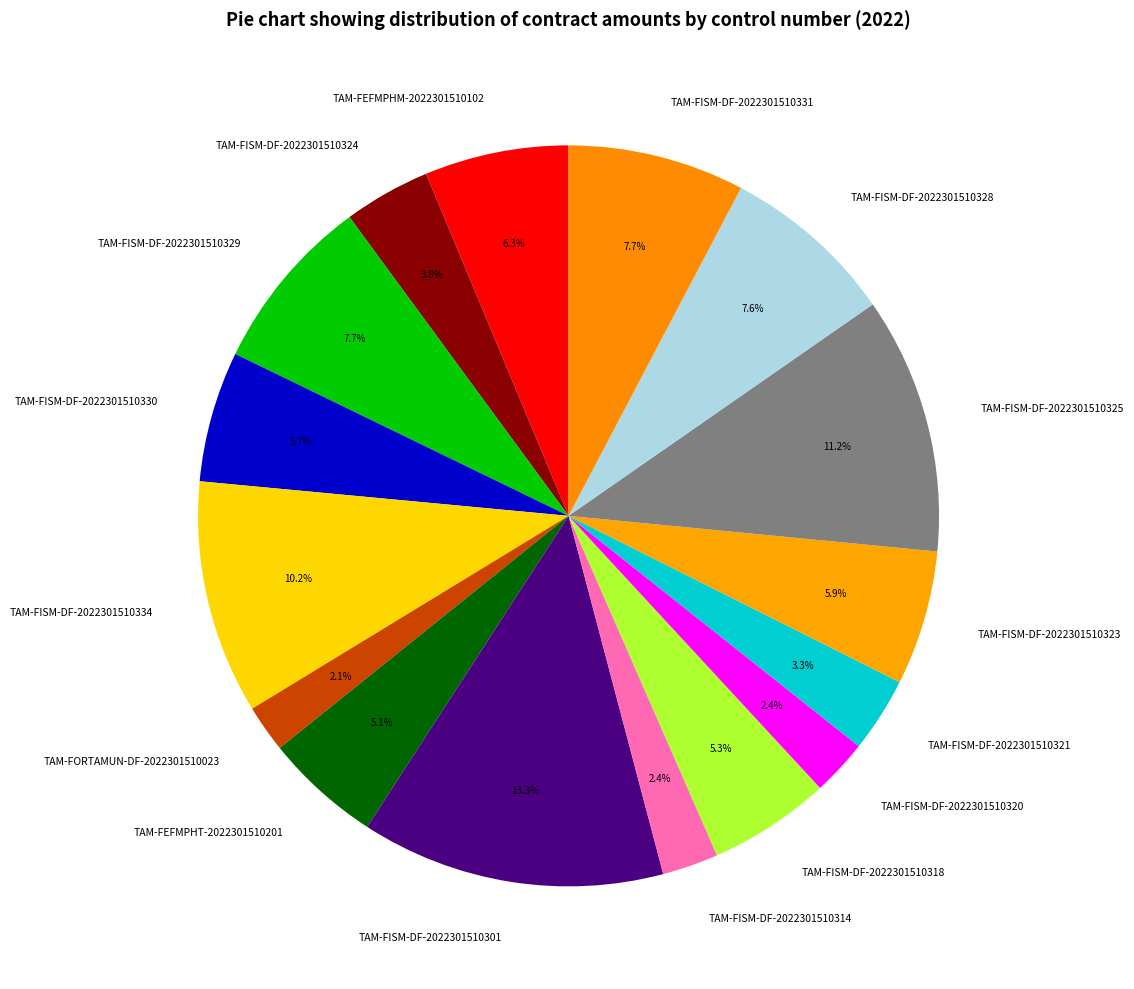

Is the sum of TAM-FISM-DF-2022301510320 and TAM-FISM-DF-2022301510328 greater than half?

No